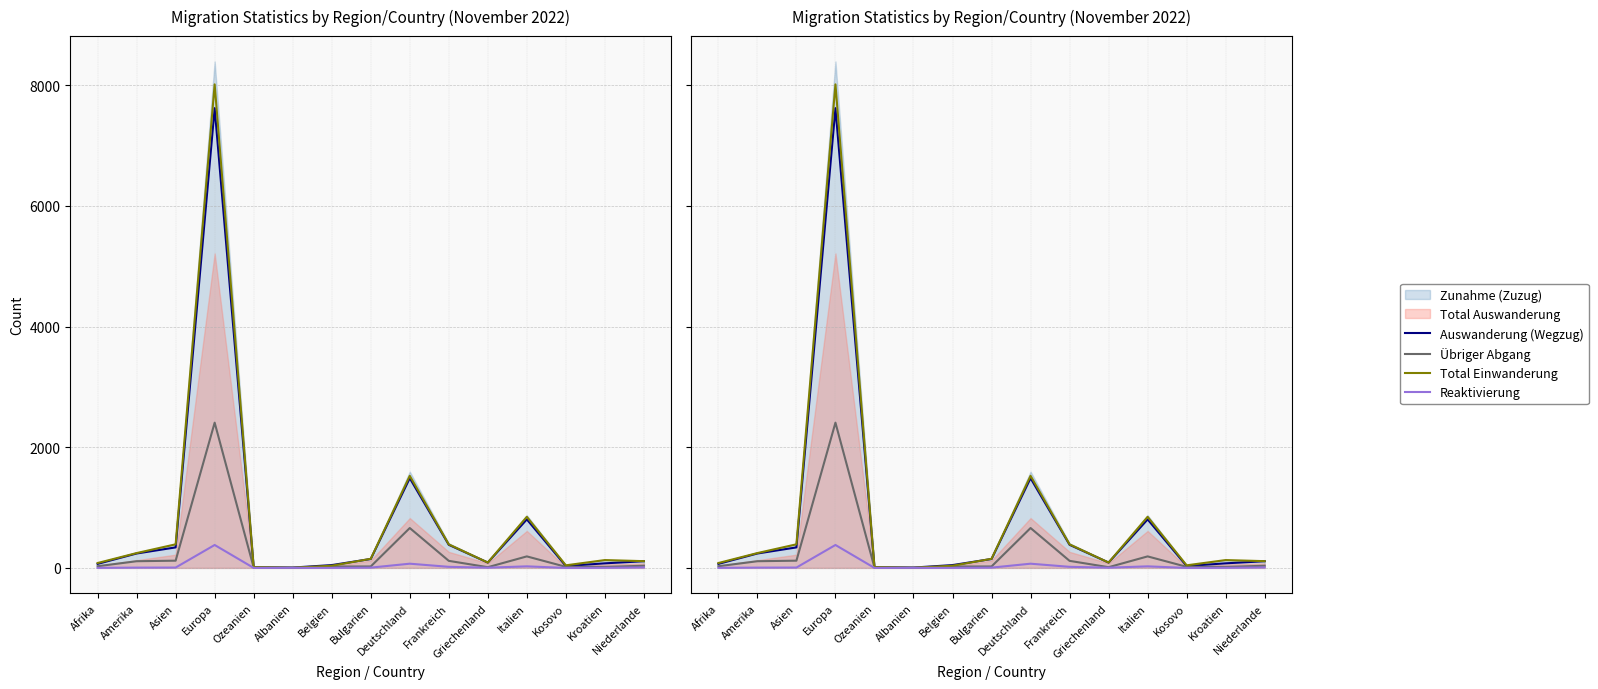

What position from the right is Kosovo?

3